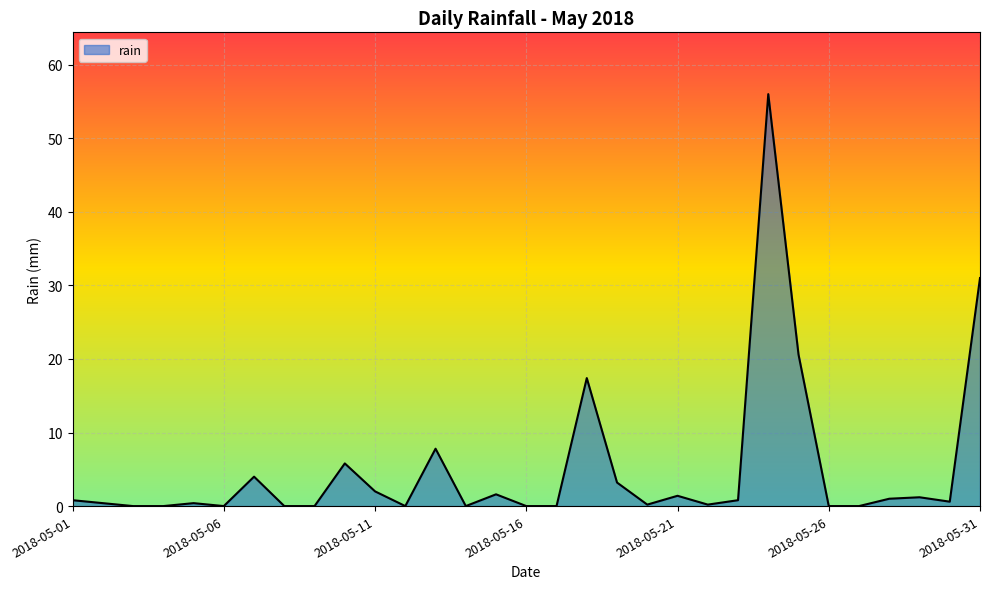

True or false: there are more than 1 points higher than both neighbors.

True